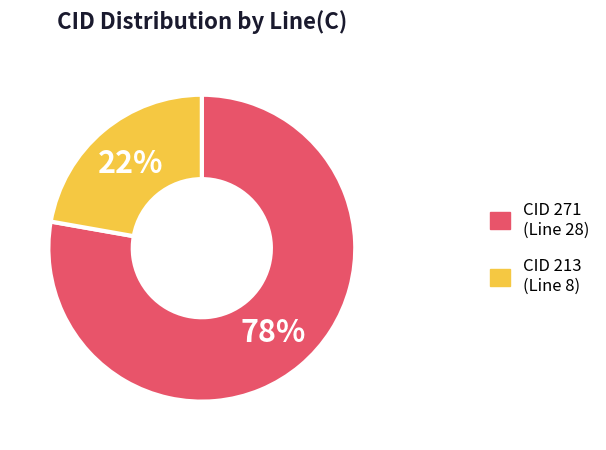

To the nearest percent, what is the difference between the largest and smallest slice percentages?

56%